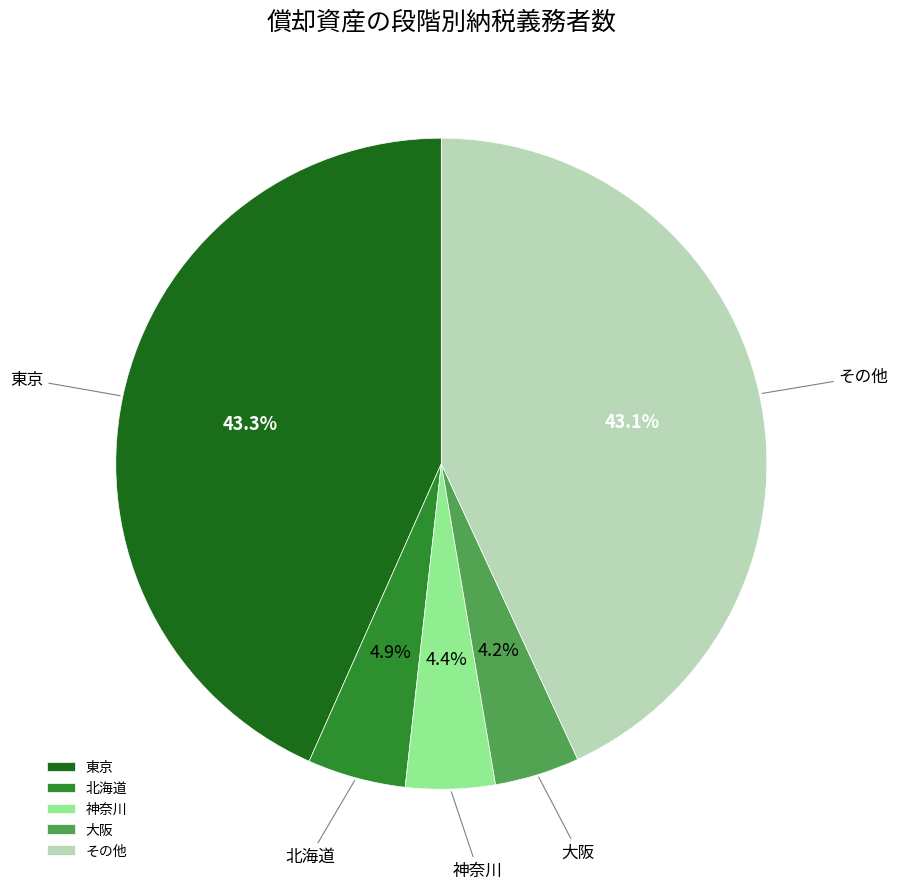

Count the number of slices in the pie.

5